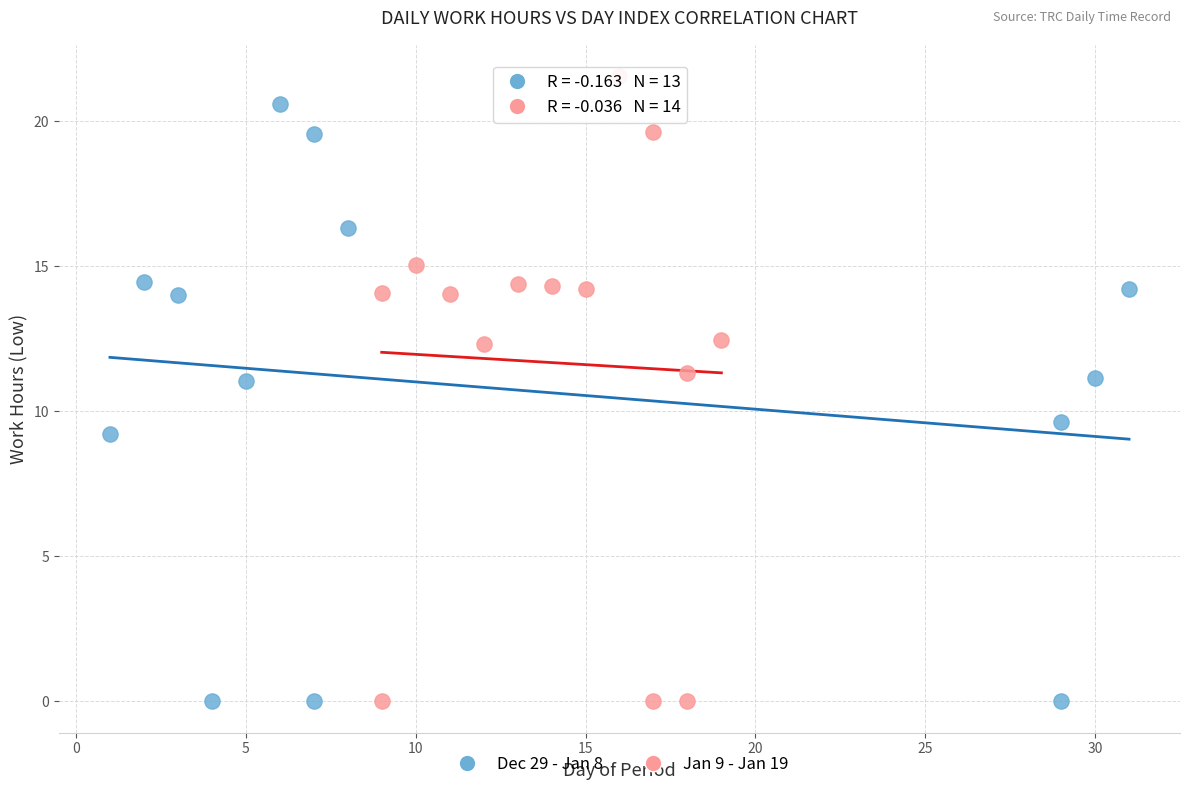

Which series reaches the maximum Y coordinate?

Jan 9 - Jan 19